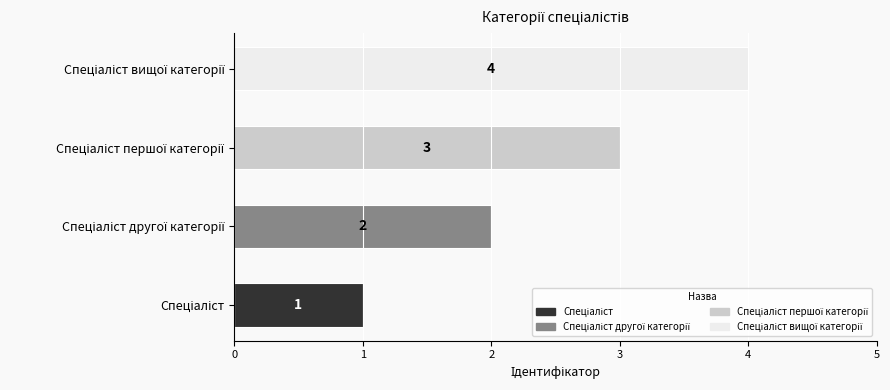

What is the maximum value shown in the chart?

4